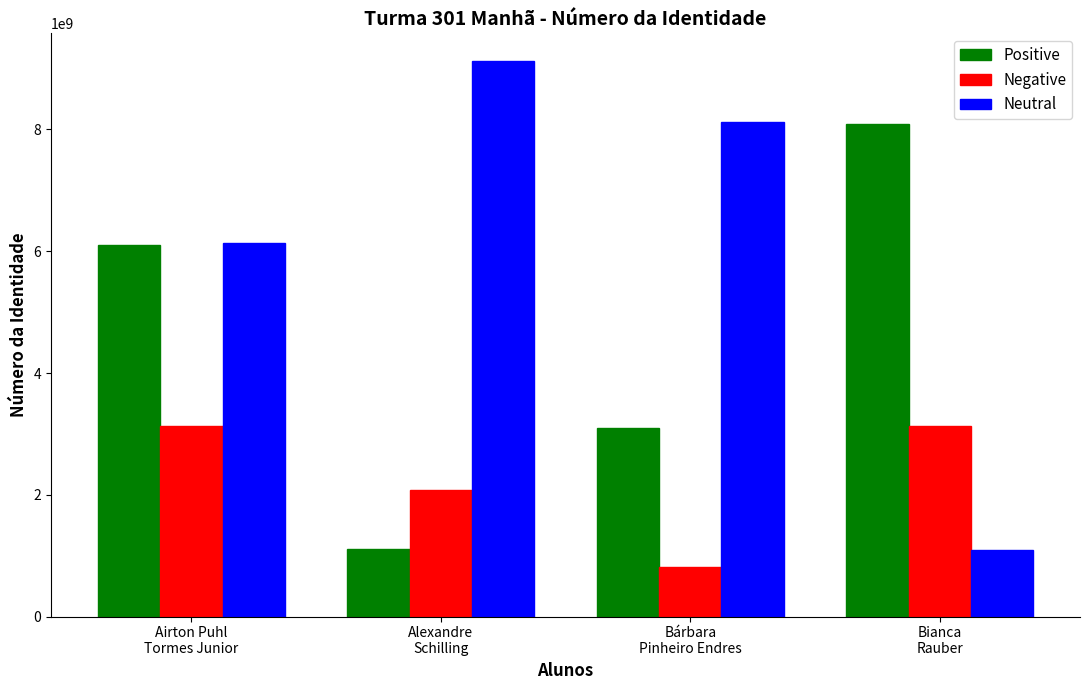

The Negative series shows 1919698510 at Airton Puhl
Tormes Junior. True or false?

False